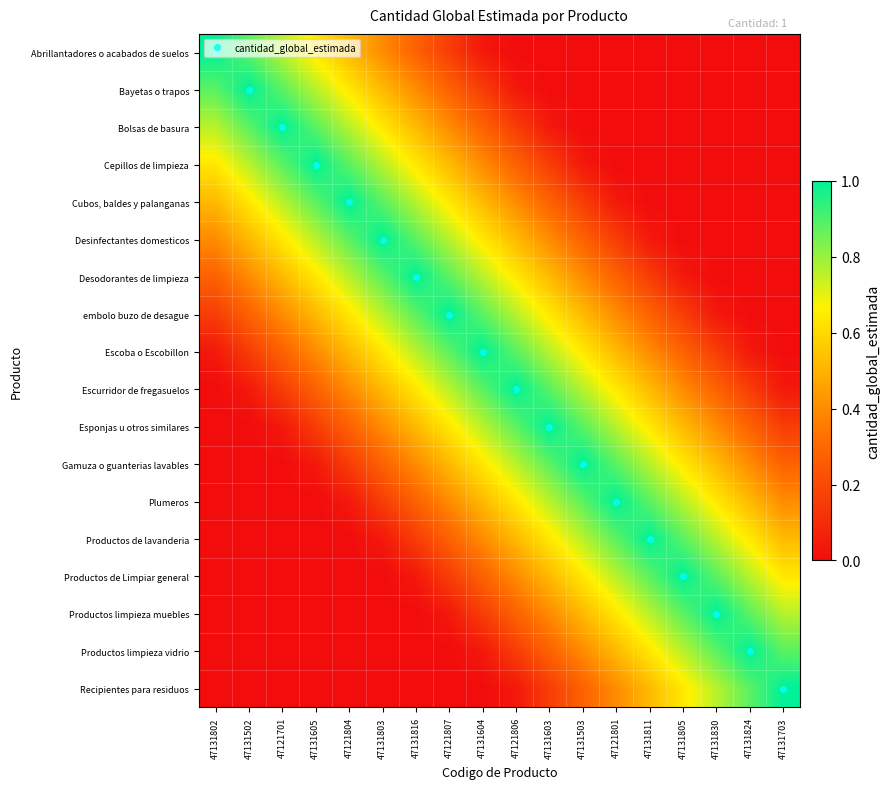

Between 47131811 and 47121807, which is larger?

47121807